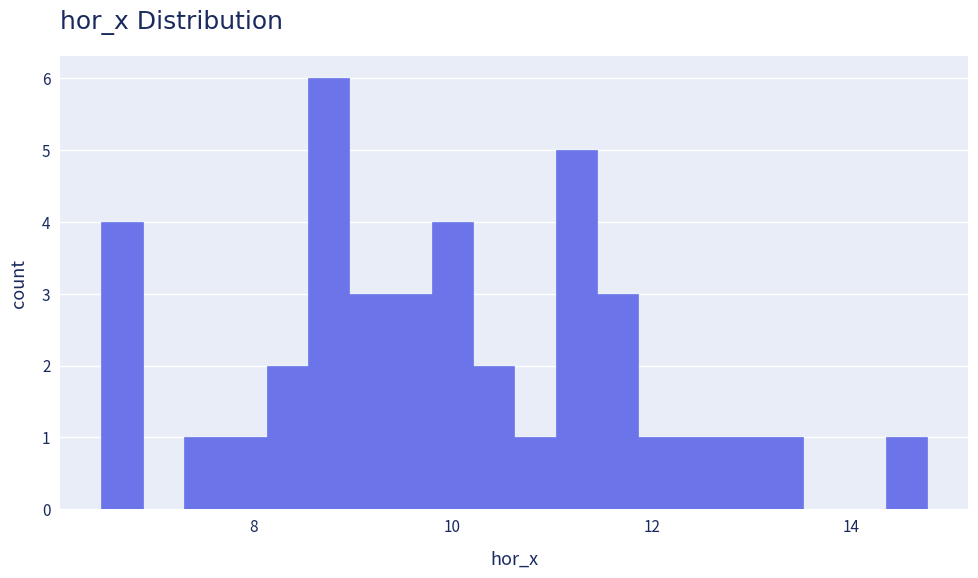

Read against the x-axis, roughly where is the centre of the tallest bar?

8.8